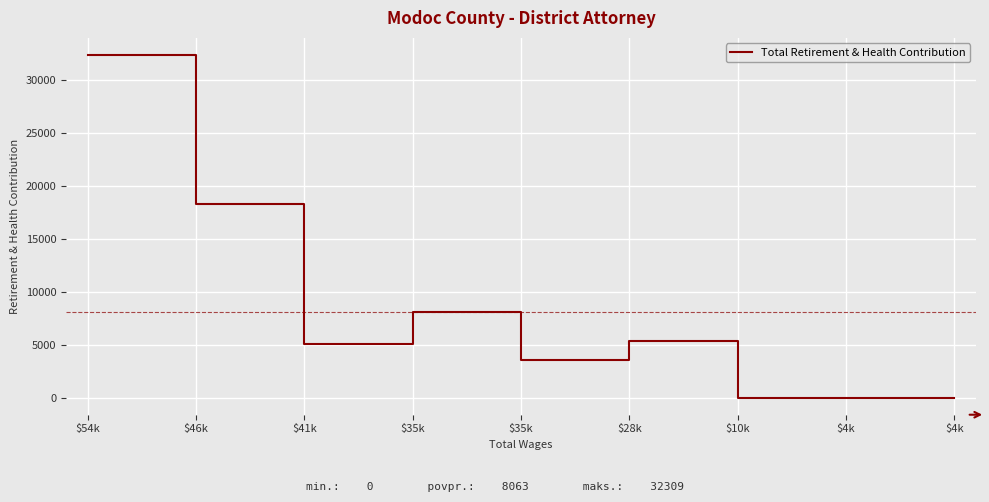

What is the label of the 1st point from the left?

$54k